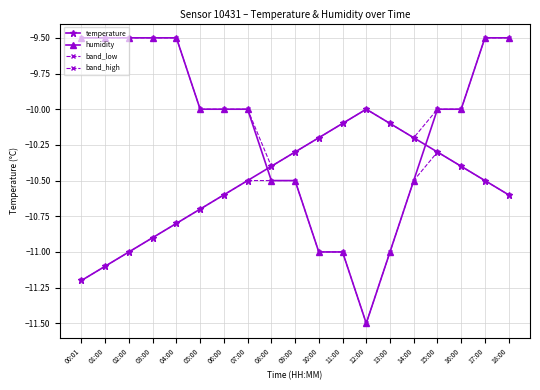

Reading left to right, transcribe all the data shown in this chart.

temperature: 00:01=-11.2	01:00=-11.1	02:00=-11.0	03:00=-10.9	04:00=-10.8	05:00=-10.7	06:00=-10.6	07:00=-10.5	08:00=-10.4	09:00=-10.3	10:00=-10.2	11:00=-10.1	12:00=-10.0	13:00=-10.1	14:00=-10.2	15:00=-10.3	16:00=-10.4	17:00=-10.5	18:00=-10.6
humidity: 00:01=-9.5	01:00=-9.5	02:00=-9.5	03:00=-9.5	04:00=-9.5	05:00=-10.0	06:00=-10.0	07:00=-10.0	08:00=-10.5	09:00=-10.5	10:00=-11.0	11:00=-11.0	12:00=-11.5	13:00=-11.0	14:00=-10.5	15:00=-10.0	16:00=-10.0	17:00=-9.5	18:00=-9.5
band_low: 00:01=-11.2	01:00=-11.1	02:00=-11.0	03:00=-10.9	04:00=-10.8	05:00=-10.7	06:00=-10.6	07:00=-10.5	08:00=-10.5	09:00=-10.5	10:00=-11.0	11:00=-11.0	12:00=-11.5	13:00=-11.0	14:00=-10.5	15:00=-10.3	16:00=-10.4	17:00=-10.5	18:00=-10.6
band_high: 00:01=-9.5	01:00=-9.5	02:00=-9.5	03:00=-9.5	04:00=-9.5	05:00=-10.0	06:00=-10.0	07:00=-10.0	08:00=-10.4	09:00=-10.3	10:00=-10.2	11:00=-10.1	12:00=-10.0	13:00=-10.1	14:00=-10.2	15:00=-10.0	16:00=-10.0	17:00=-9.5	18:00=-9.5